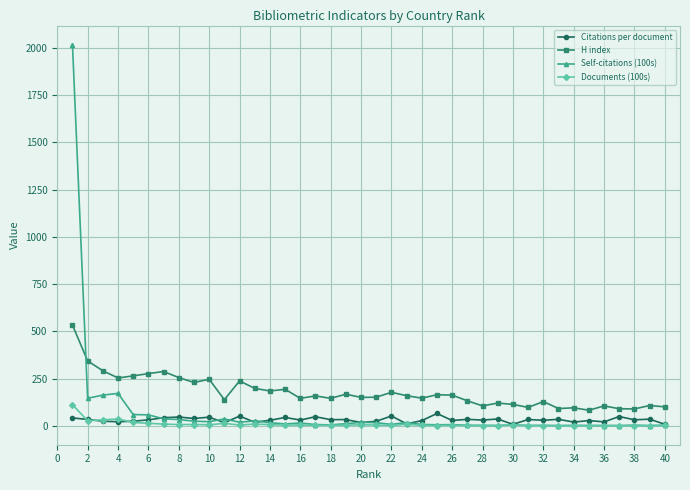

What is the value of the Documents (100s) point at the 1st from the left?

111.5